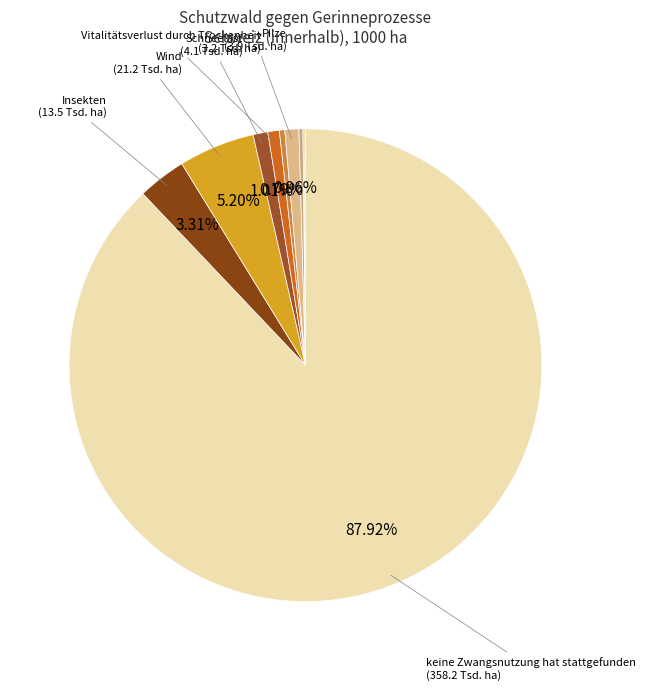

Which category has the biggest portion of the pie?

keine Zwangsnutzung hat stattgefunden